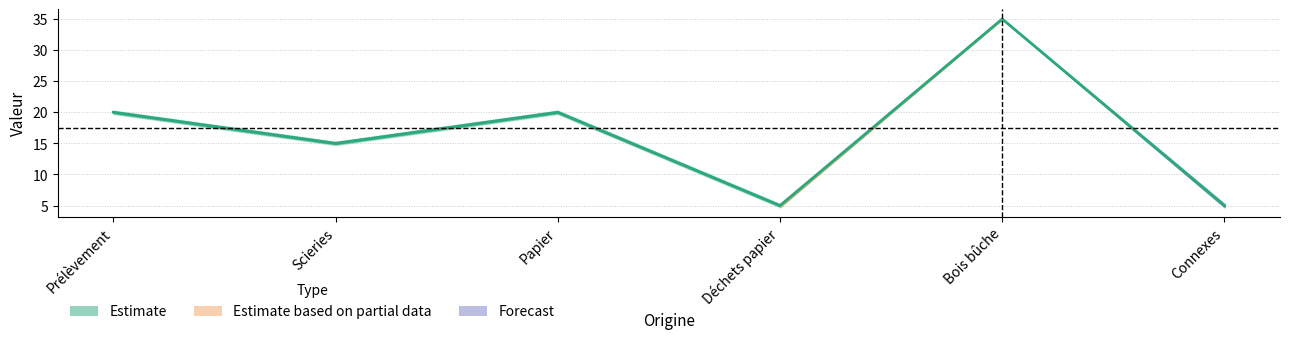

How many lines are shown in the chart?

1